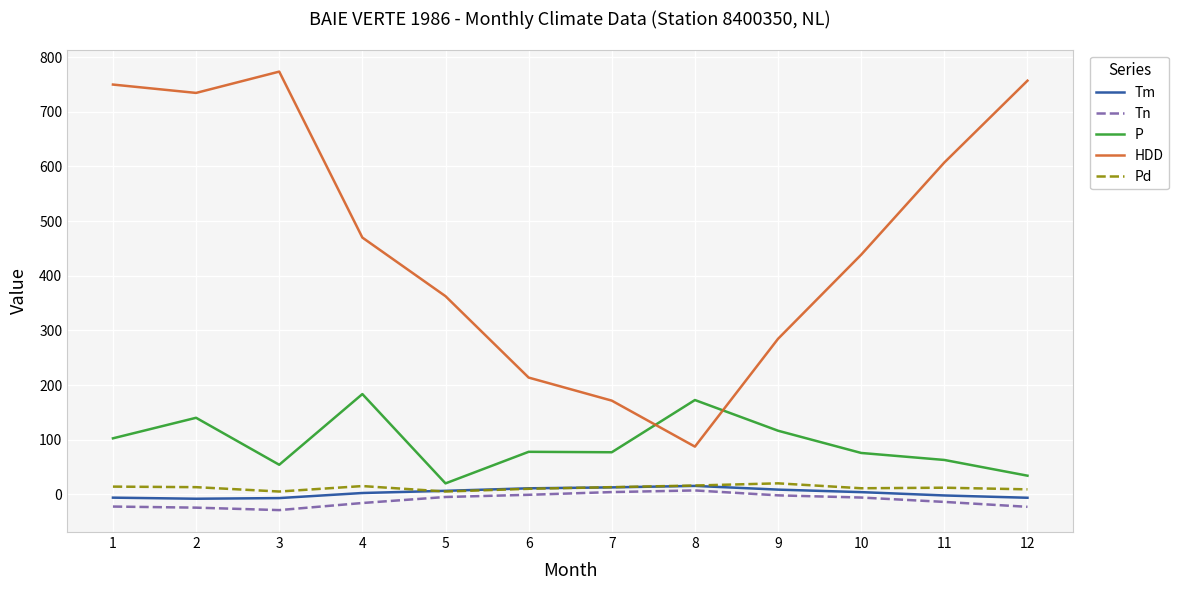

What is the smallest value displayed?

-29.0